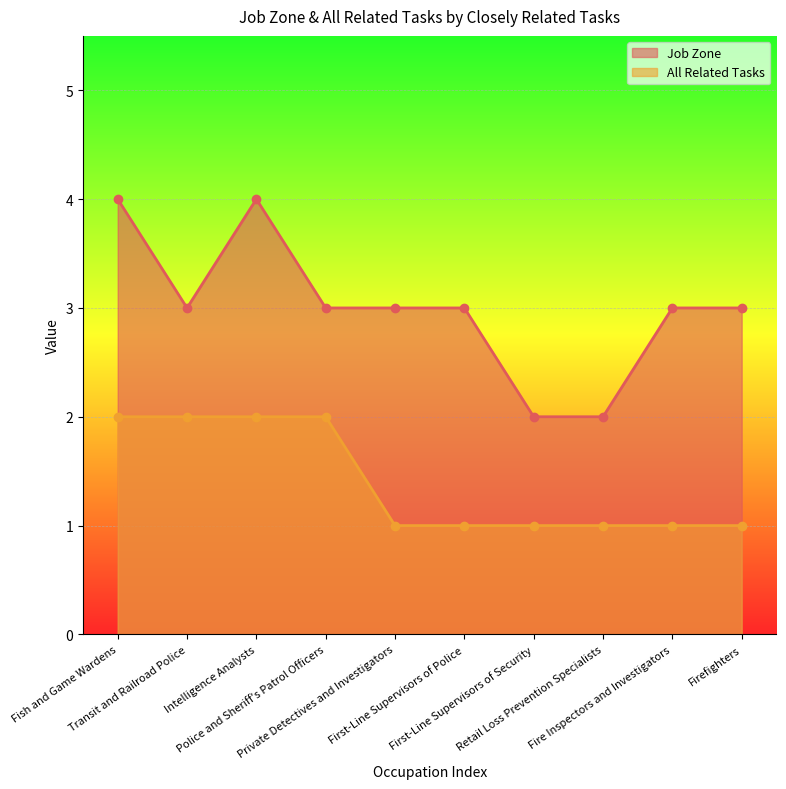

What is the difference between the highest and lowest values at Transit and Railroad Police?

1